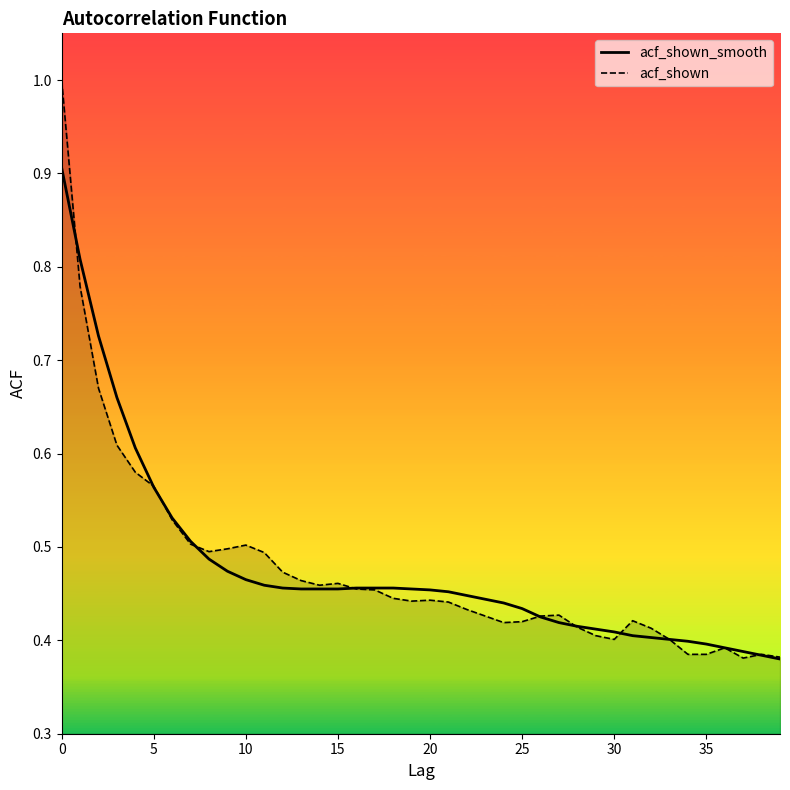

Between 15 and 28, which series saw the biggest shift?

acf_shown